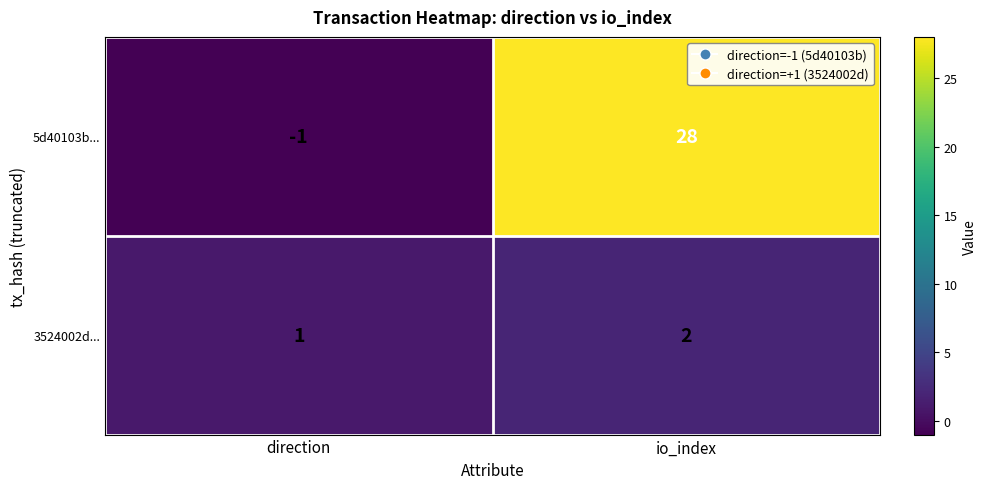

True or false: 5d40103b... has a value of 28 at io_index.

True